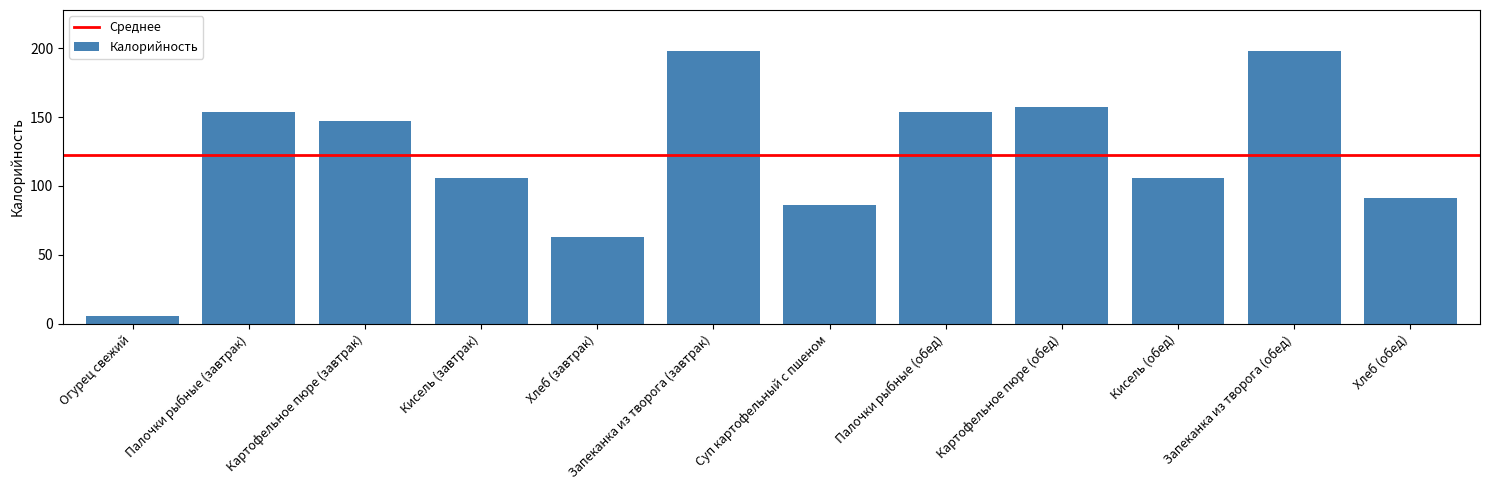

What is the maximum value shown in the chart?

198